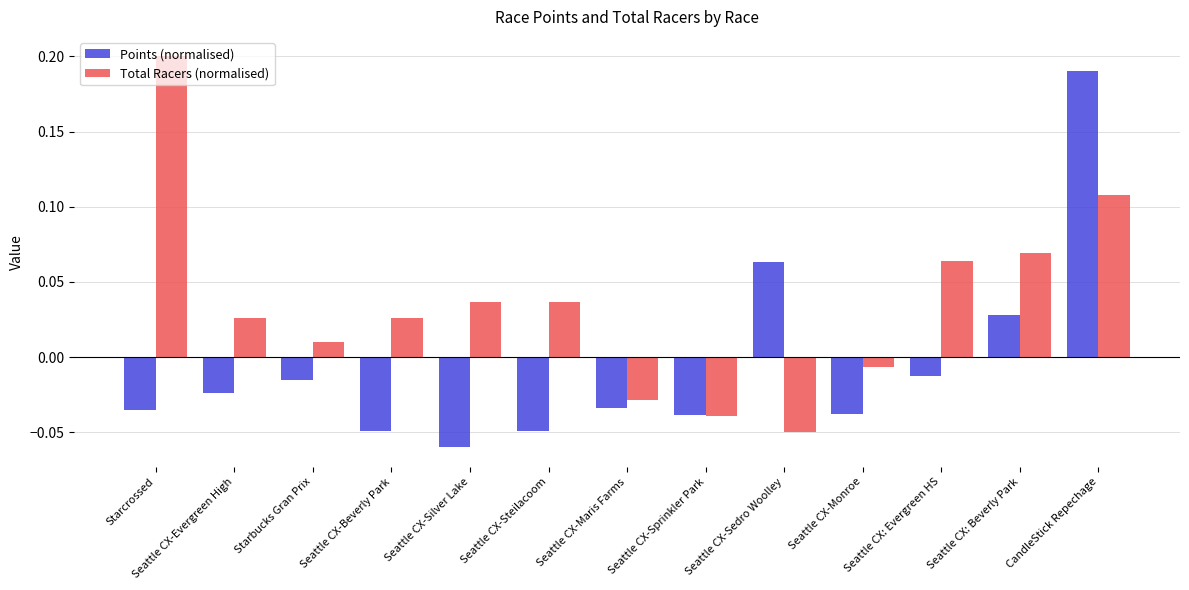

Rank the series at Seattle CX-Monroe from lowest to highest value.

Points (normalised), Total Racers (normalised)